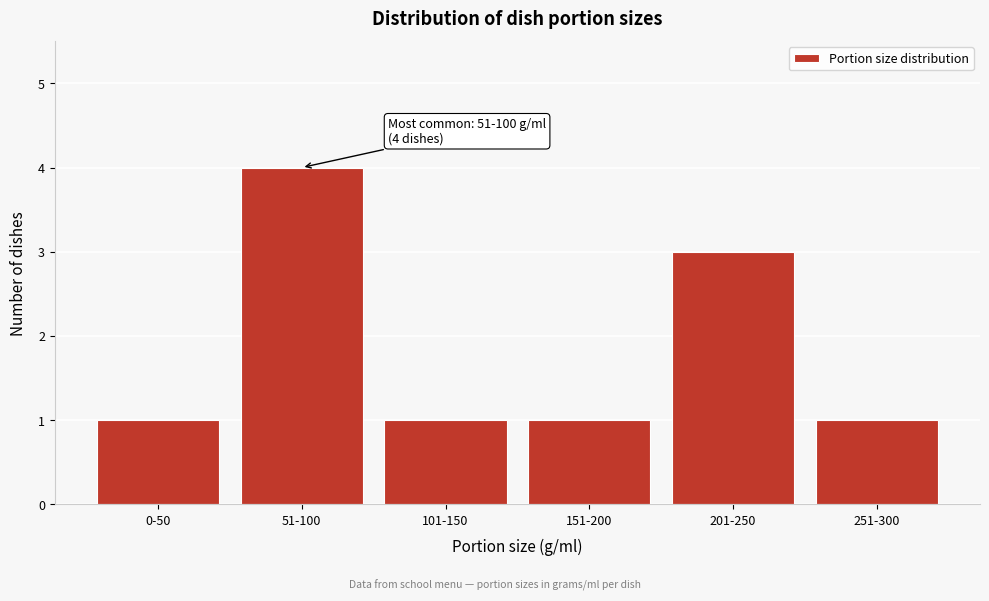

Reading right to left, transcribe all the data shown in this chart.

1	3	1	1	4	1